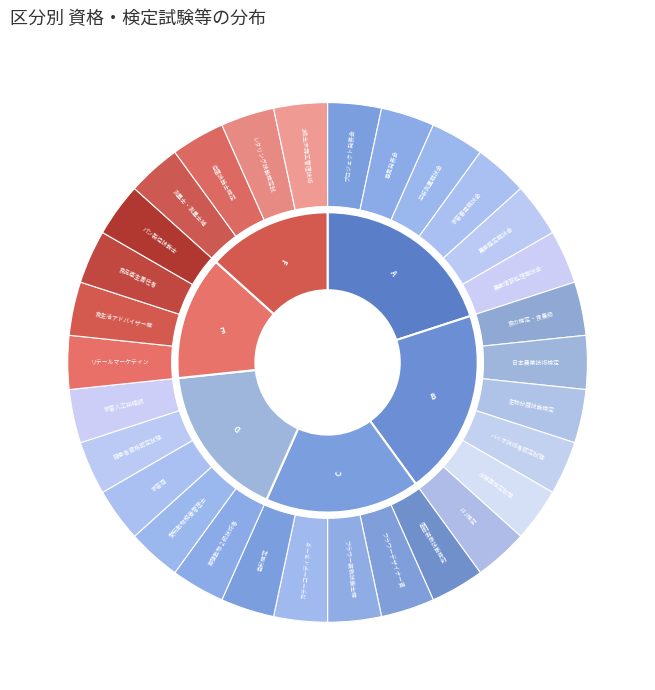

Do 11 and 10 together represent more than half of the pie?

No